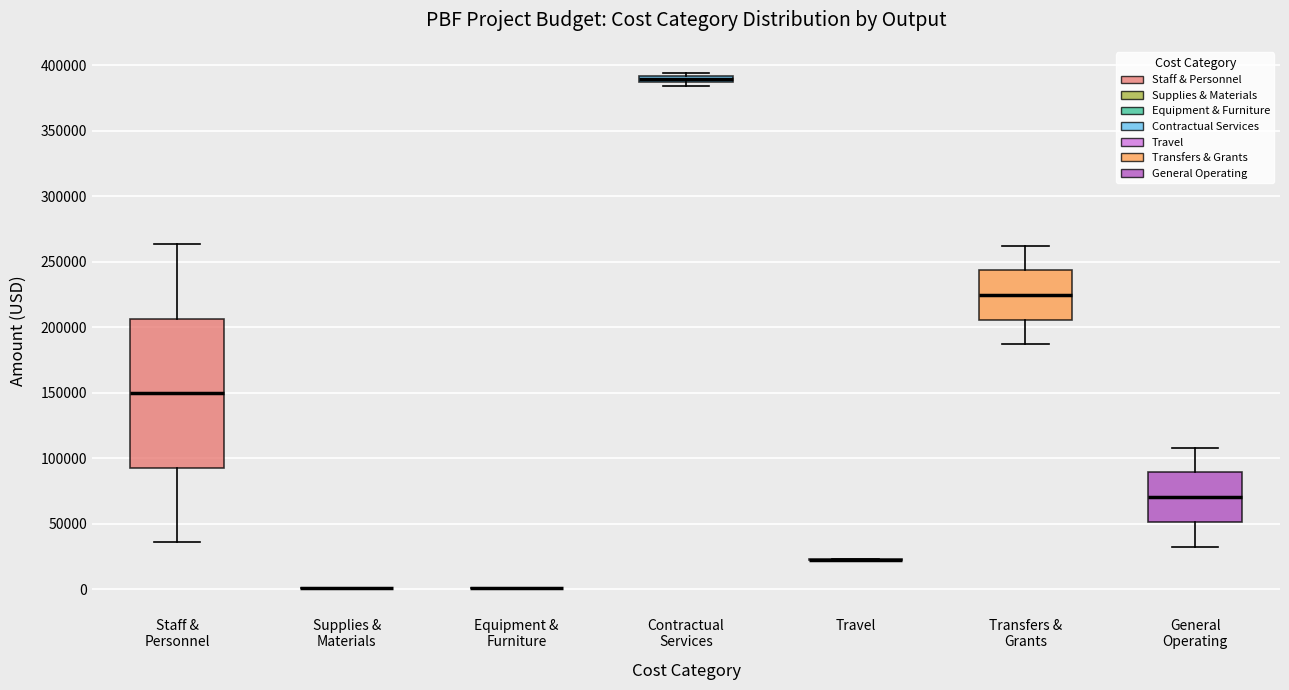

Comparing the boxes themselves (not the whiskers), which one is the tallest?

Staff & Personnel